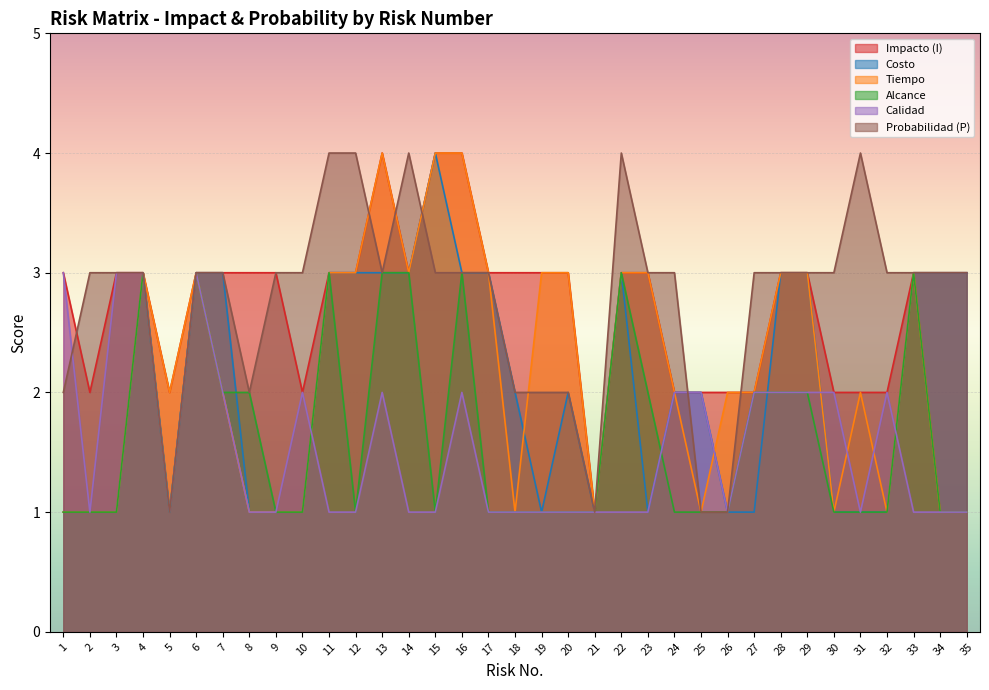

What is the sum of the Costo values at 28 and 20?

5